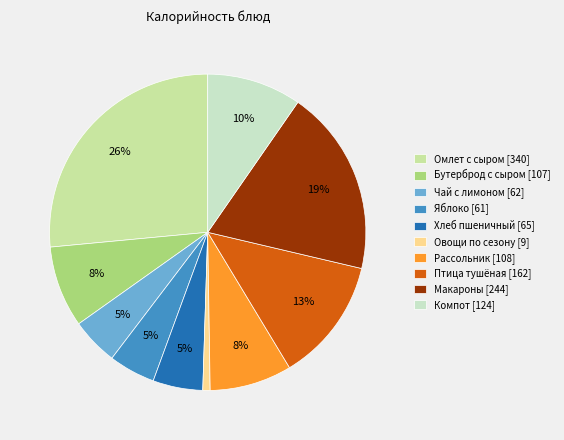

Is the sum of Омлет с сыром [340] and Рассольник [108] greater than half?

No